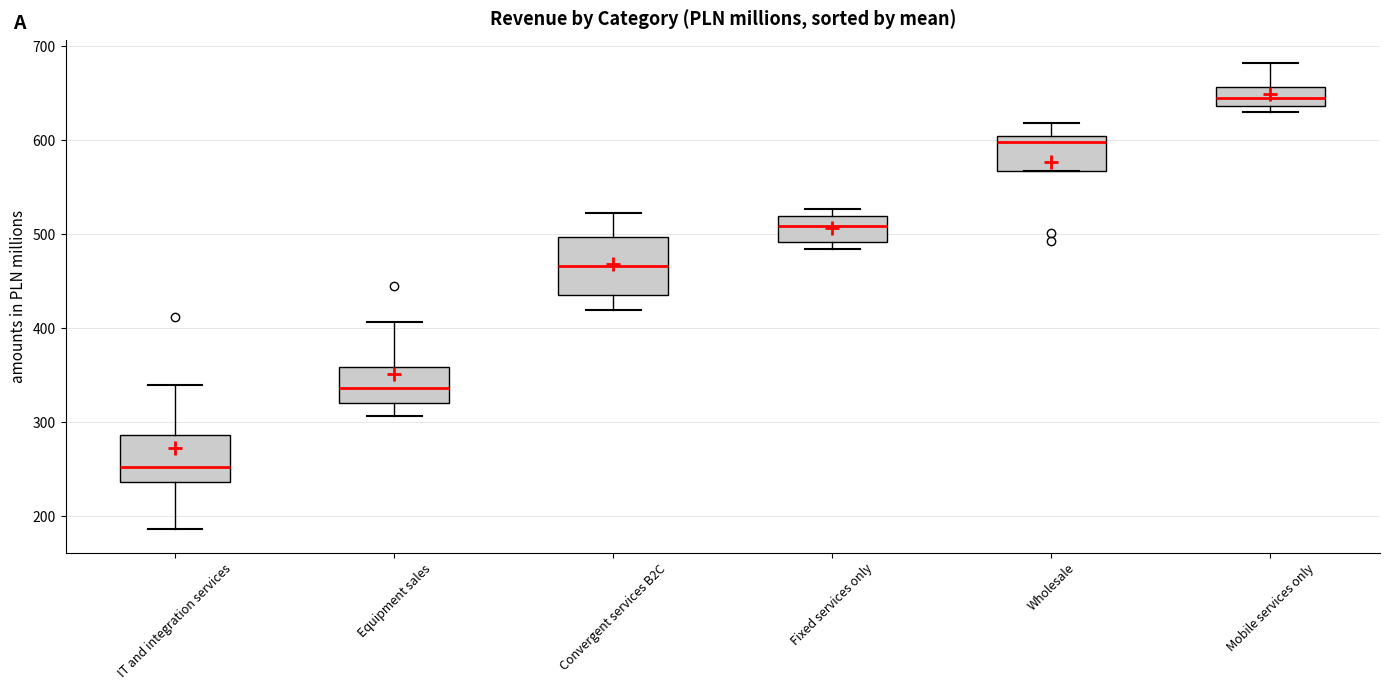

Reading left to right, transcribe this box plot: for each box, give where its median line is, the range the box spans, and where its two whiskers end, as read against the y-axis. The values are not printed on the chart, so give them approximately, as read against the axis.

IT and integration services: median 250, box 240 to 290, whiskers 190 to 340
Equipment sales: median 340, box 320 to 360, whiskers 310 to 410
Convergent services B2C: median 470, box 440 to 500, whiskers 420 to 520
Fixed services only: median 510, box 490 to 520, whiskers 480 to 530
Wholesale: median 600 (just below the box's upper edge), box 570 to 600, whiskers 570 to 620
Mobile services only: median 640 (inside the box), box 640 to 660, whiskers 630 to 680